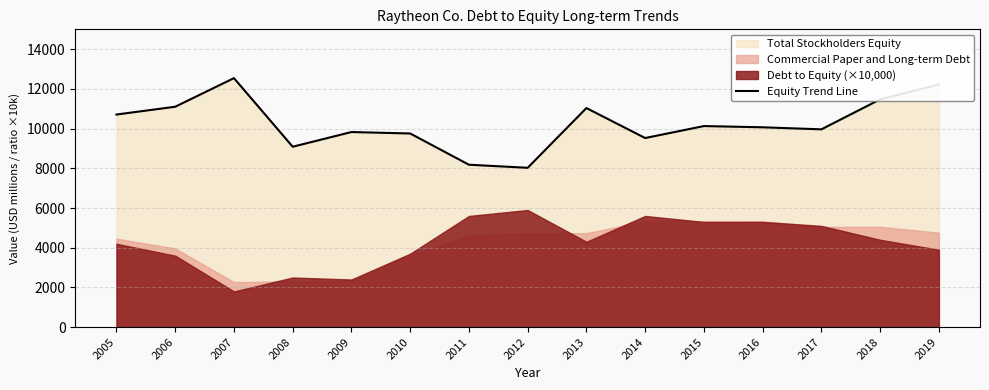

What is the ratio of the value at 2011 to the value at 2018?

0.7